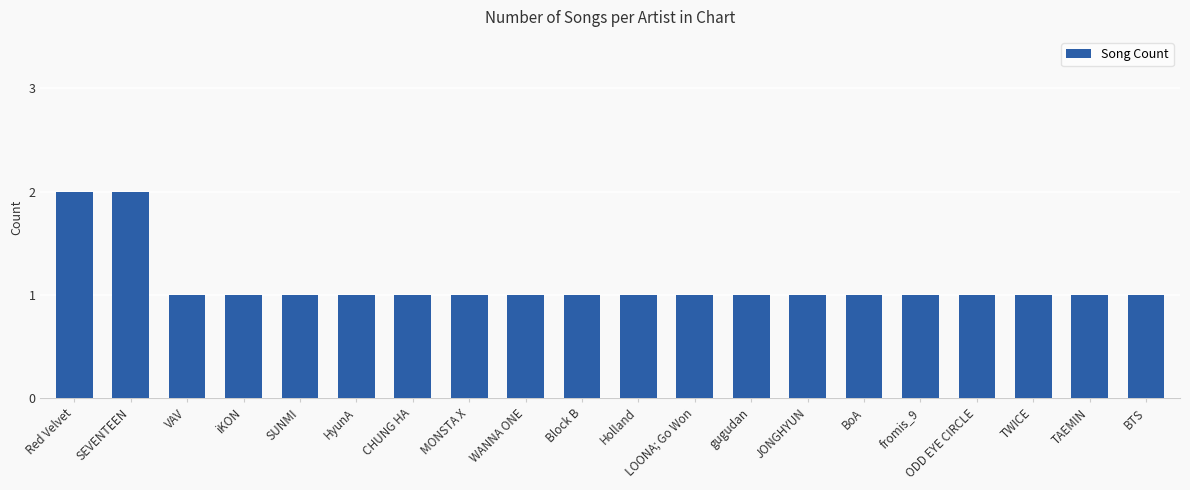

Reading right to left, what are all the values shown in this chart?

BTS=1	TAEMIN=1	TWICE=1	ODD EYE CIRCLE=1	fromis_9=1	BoA=1	JONGHYUN=1	gugudan=1	LOONA; Go Won=1	Holland=1	Block B=1	WANNA ONE=1	MONSTA X=1	CHUNG HA=1	HyunA=1	SUNMI=1	iKON=1	VAV=1	SEVENTEEN=2	Red Velvet=2